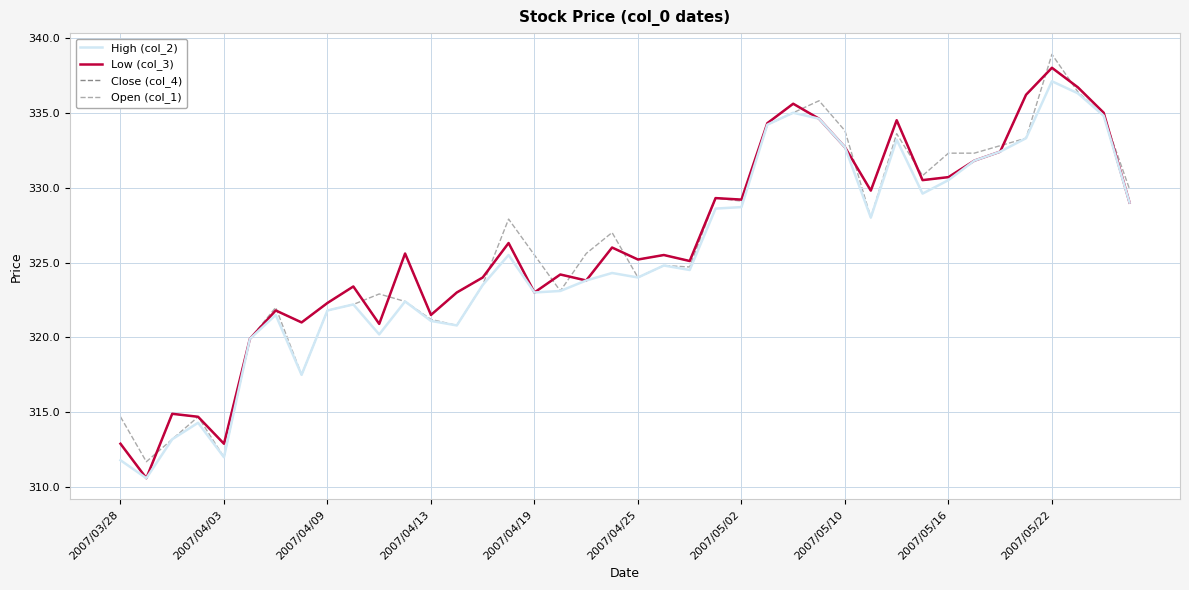

Is this an area chart (filled region under the line)?

No